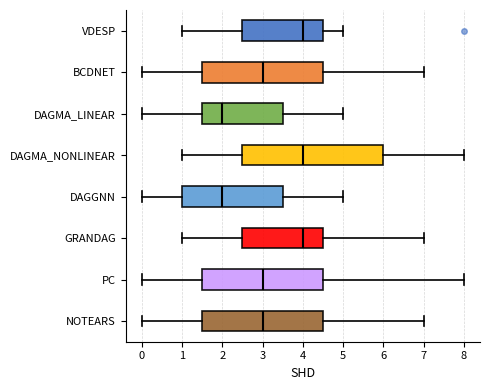

Reading bottom to top, read every box against the x-axis: the position of its median line, the range the box covers, and the ends of its whiskers. The values are not printed on the chart, so give them approximately, as read against the axis.

NOTEARS: median 3.0, box 1.5 to 4.5, whiskers 0.0 to 7.0
PC: median 3.0, box 1.5 to 4.5, whiskers 0.0 to 8.0
GRANDAG: median 4.0, box 2.5 to 4.5, whiskers 1.0 to 7.0
DAGGNN: median 2.0, box 1.0 to 3.5, whiskers 0.0 to 5.0
DAGMA_NONLINEAR: median 4.0, box 2.5 to 6.0, whiskers 1.0 to 8.0
DAGMA_LINEAR: median 2.0, box 1.5 to 3.5, whiskers 0.0 to 5.0
BCDNET: median 3.0, box 1.5 to 4.5, whiskers 0.0 to 7.0
VDESP: median 4.0, box 2.5 to 4.5, whiskers 1.0 to 5.0